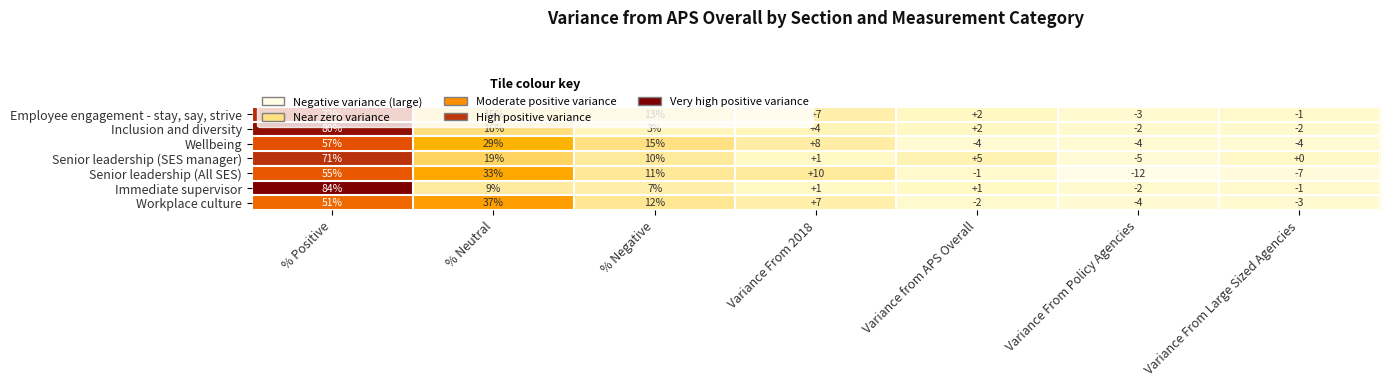

How many data points in Immediate supervisor are less than 1?

2